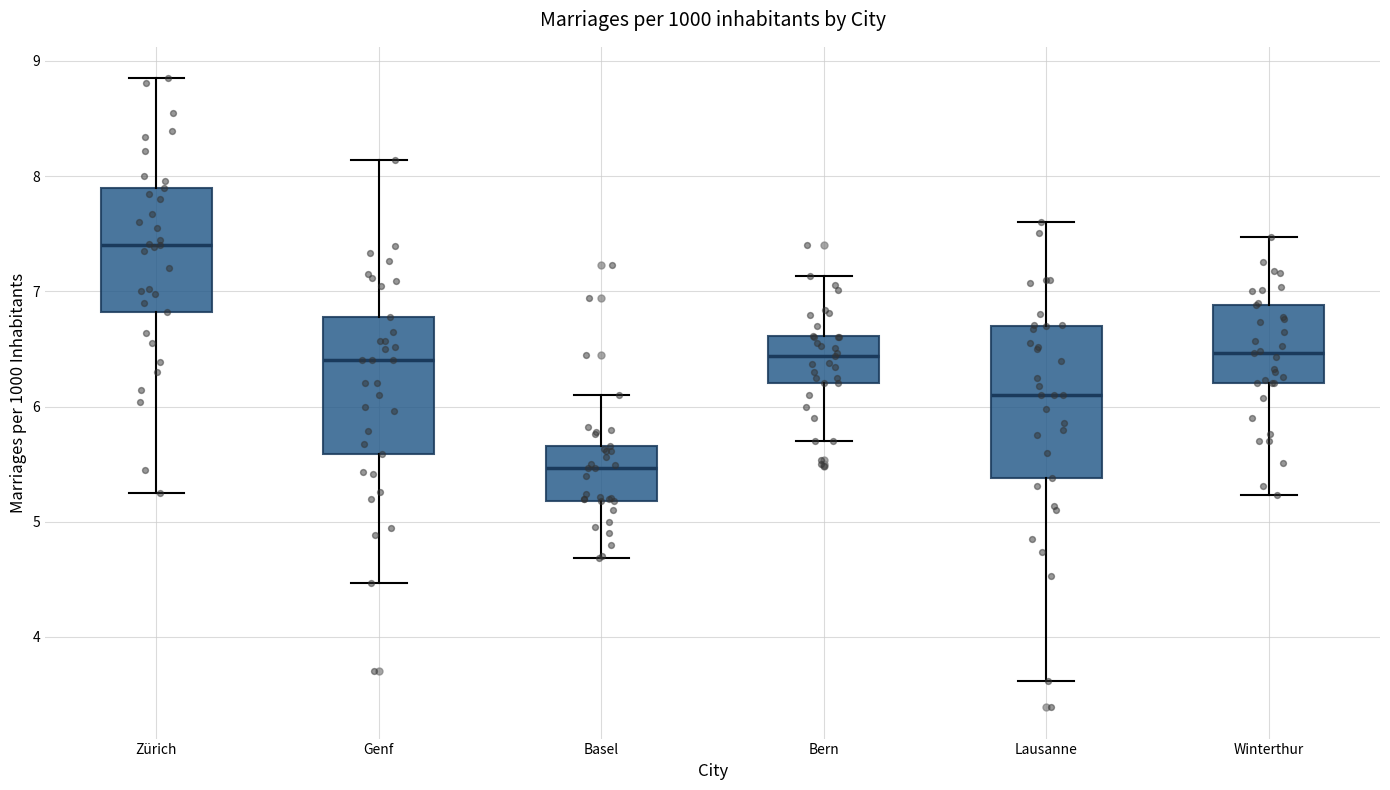

Which box has the lowest median line?

Basel